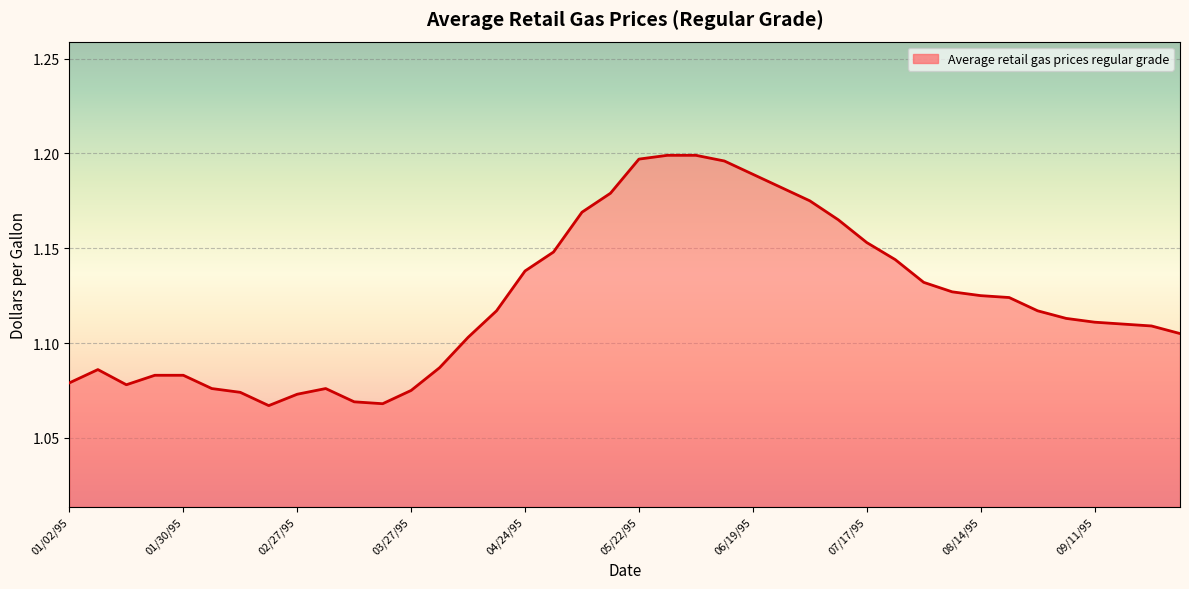

Which category has the highest value across all series?

05/29/95